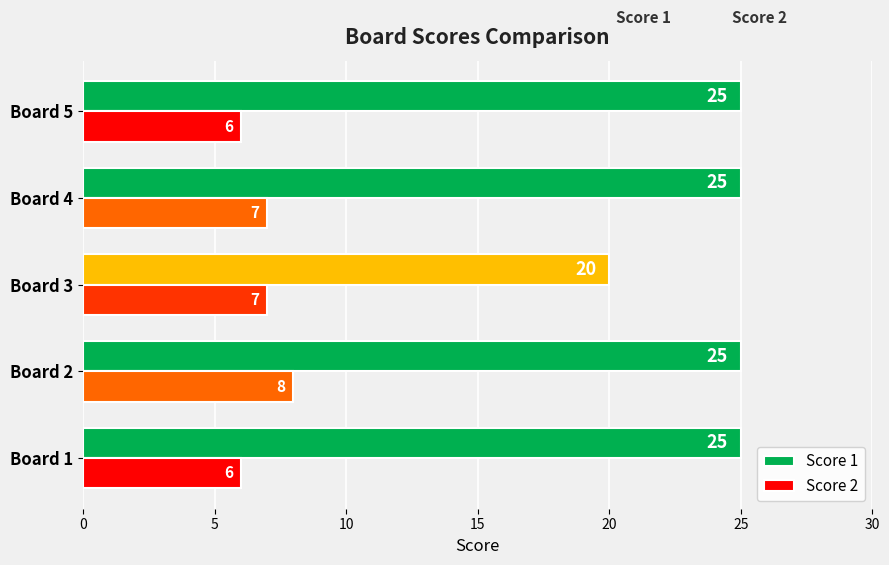

The value of Score 1 at Board 2 is 25. True or false?

True